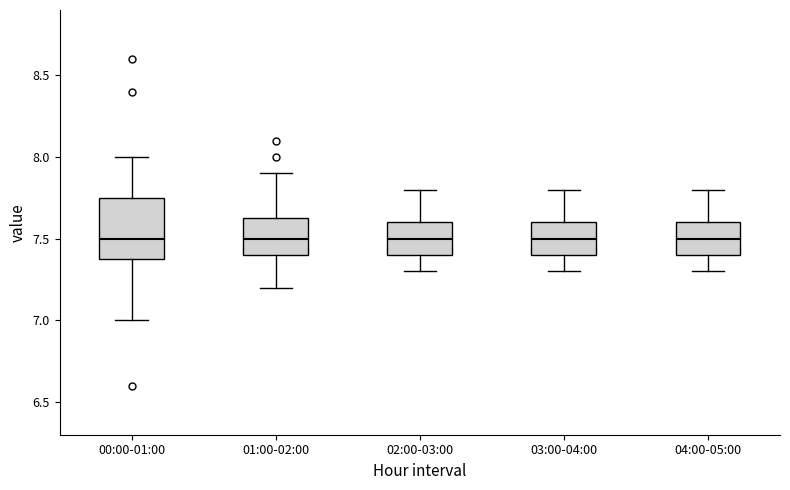

Comparing the boxes themselves (not the whiskers), which one is the tallest?

00:00-01:00